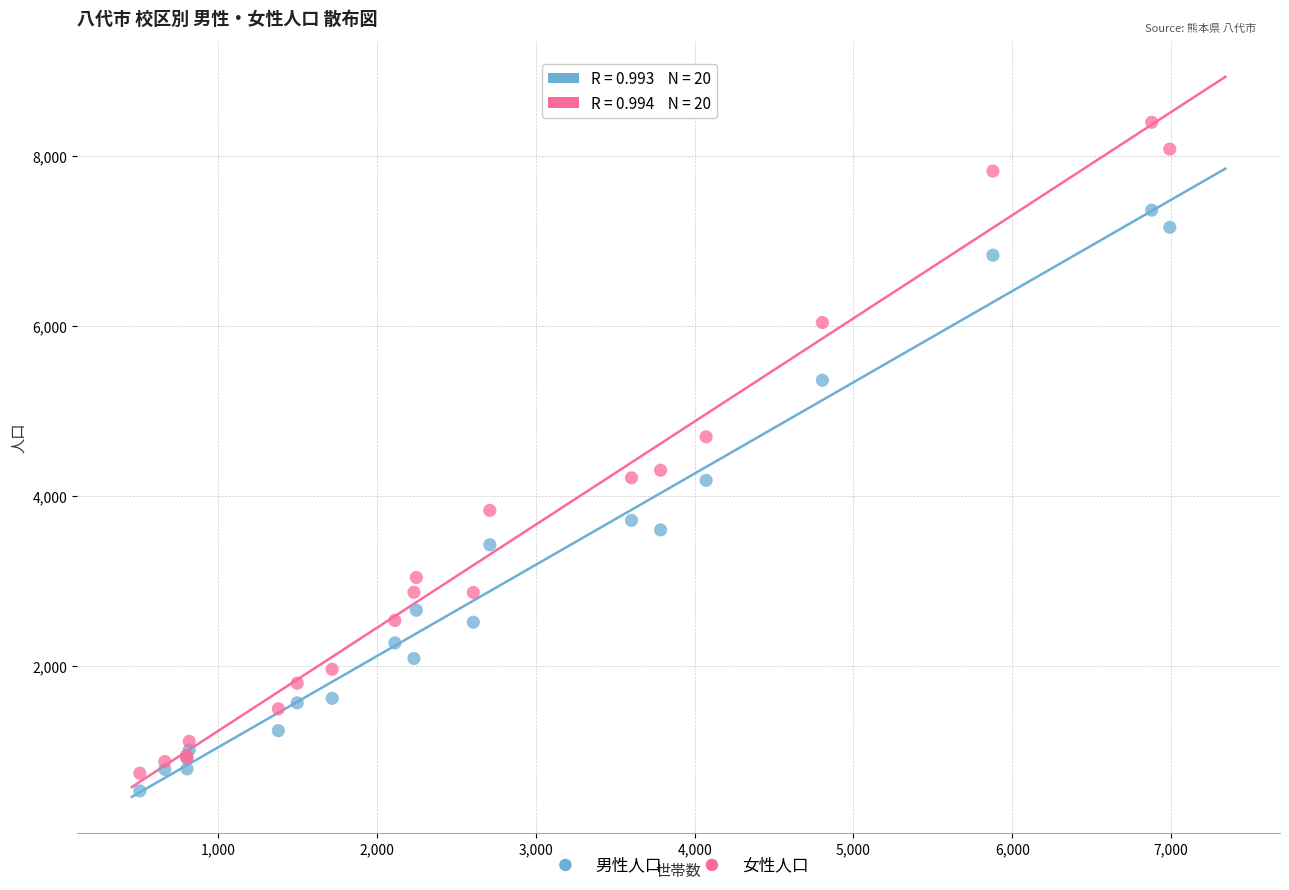

What are all the series names shown in the legend?

男性人口, 女性人口